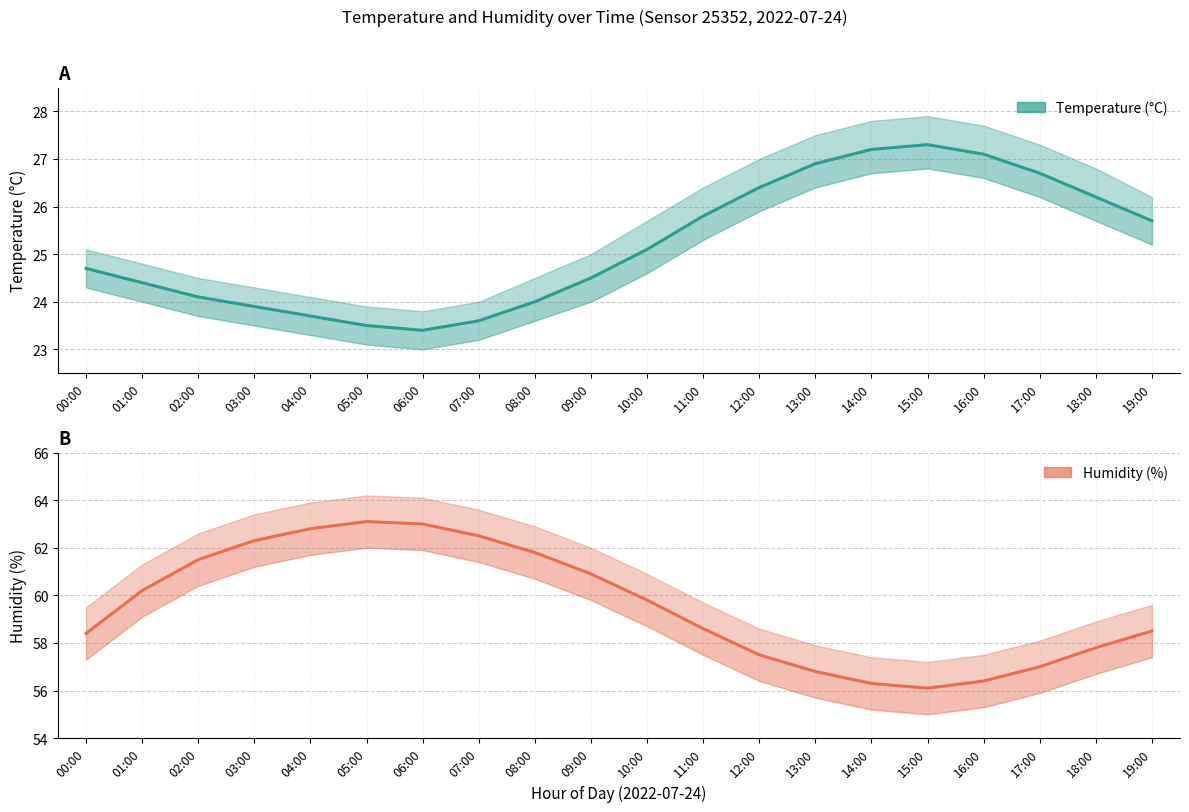

What is the spread (max minus min) of values at 19:00?

32.8